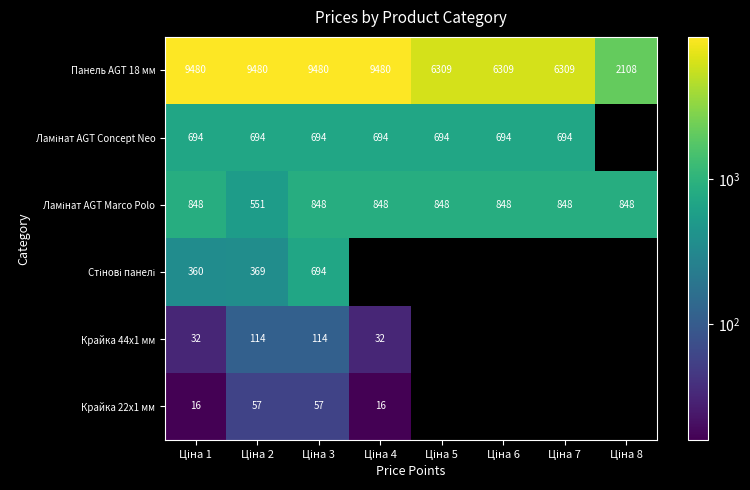

The value of Крайка 44x1 мм at Ціна 3 is 205.3. True or false?

False